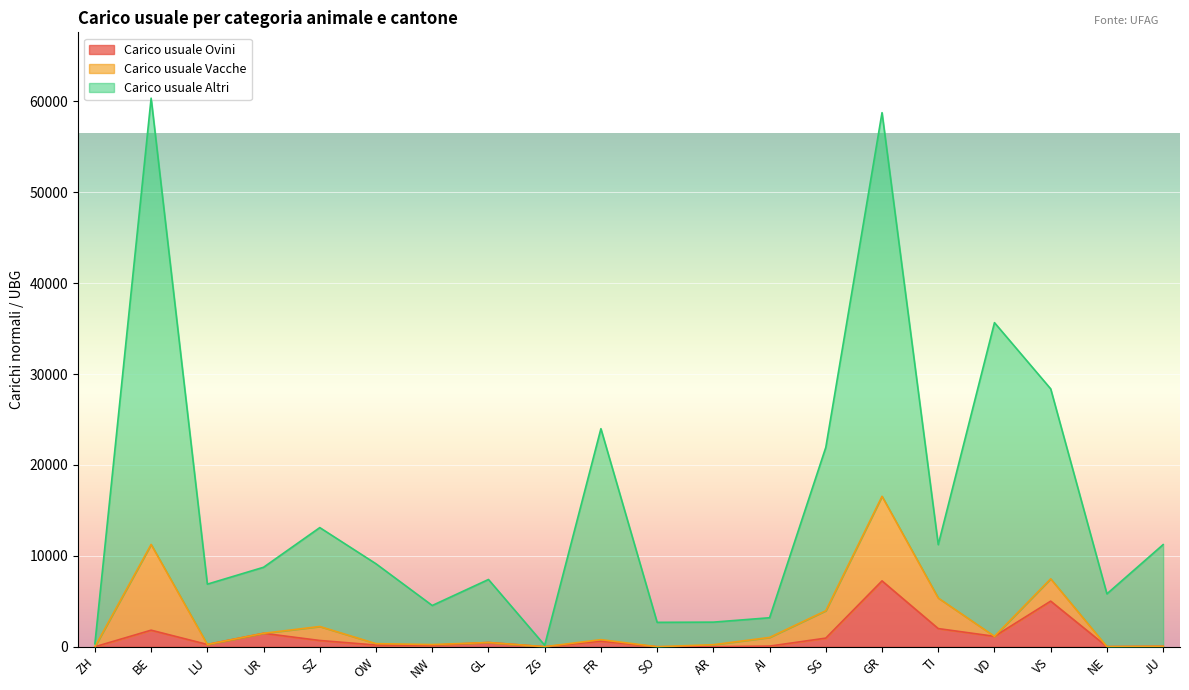

At which label does Carico usuale Ovini reach its peak?

GR